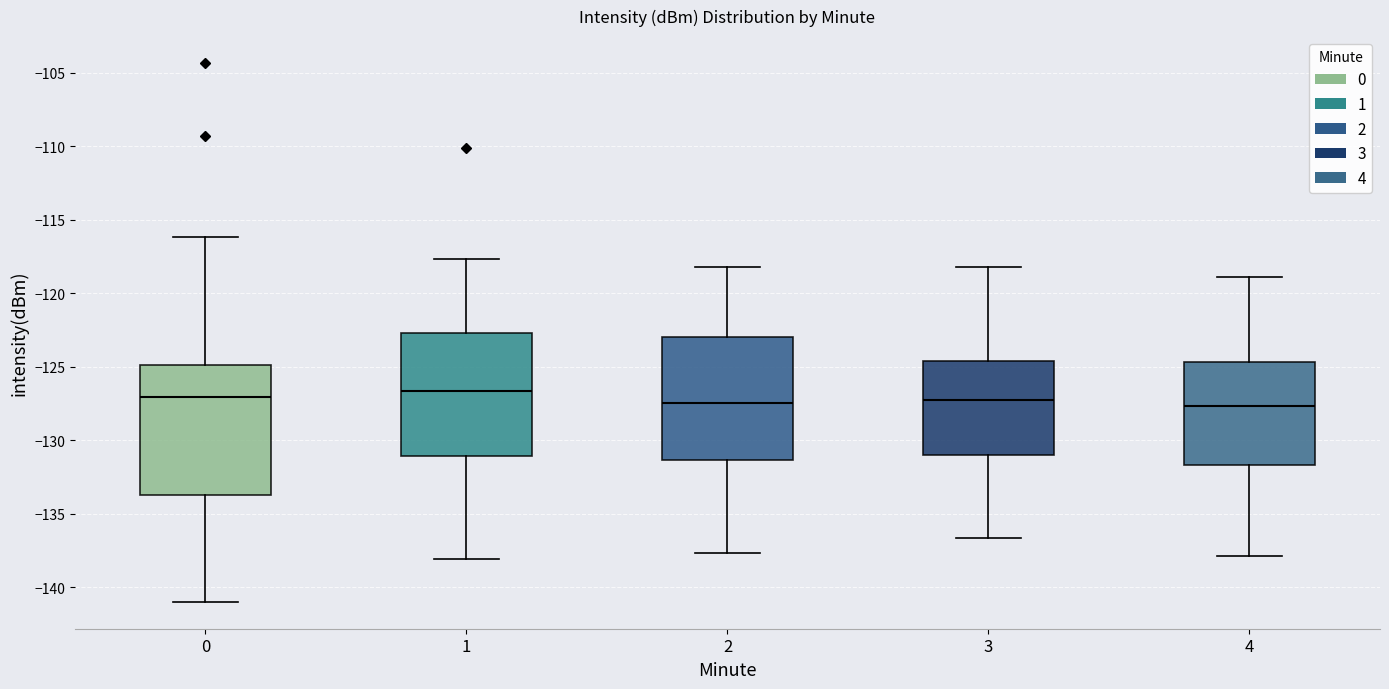

Reading left to right, transcribe this box plot: for each box, give where its median line is, the range the box spans, and where its two whiskers end, as read against the y-axis. The values are not printed on the chart, so give them approximately, as read against the axis.

0: median -127.0, box -133.5 to -125.0, whiskers -141.0 to -116.0
1: median -126.5, box -131.0 to -122.5, whiskers -138.0 to -117.5
2: median -127.5, box -131.5 to -123.0, whiskers -137.5 to -118.0
3: median -127.0, box -131.0 to -124.5, whiskers -136.5 to -118.0
4: median -127.5, box -131.5 to -124.5, whiskers -138.0 to -119.0